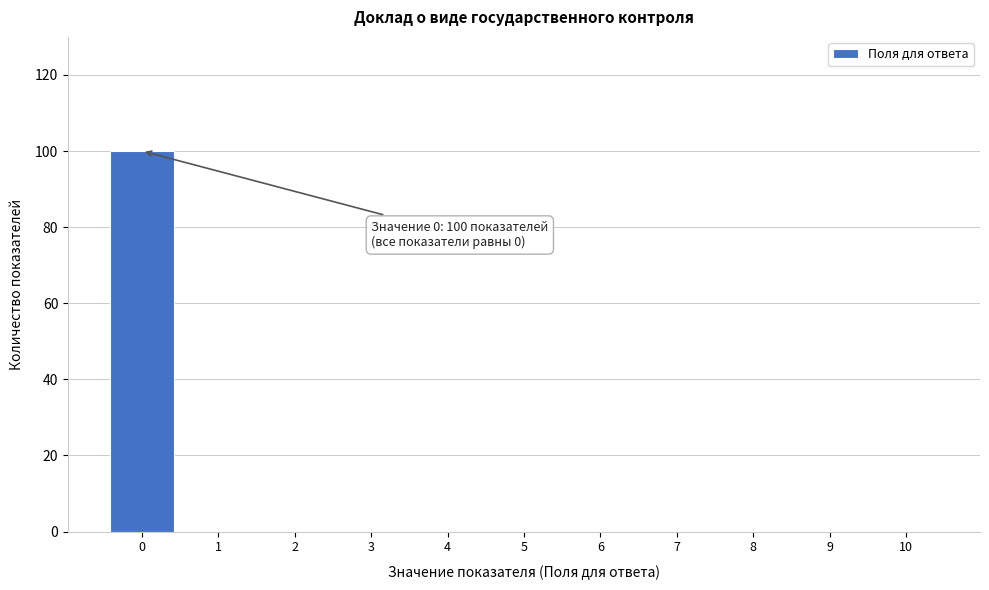

Over which range of the x-axis is the bar tallest?

-0.5 to 0.5